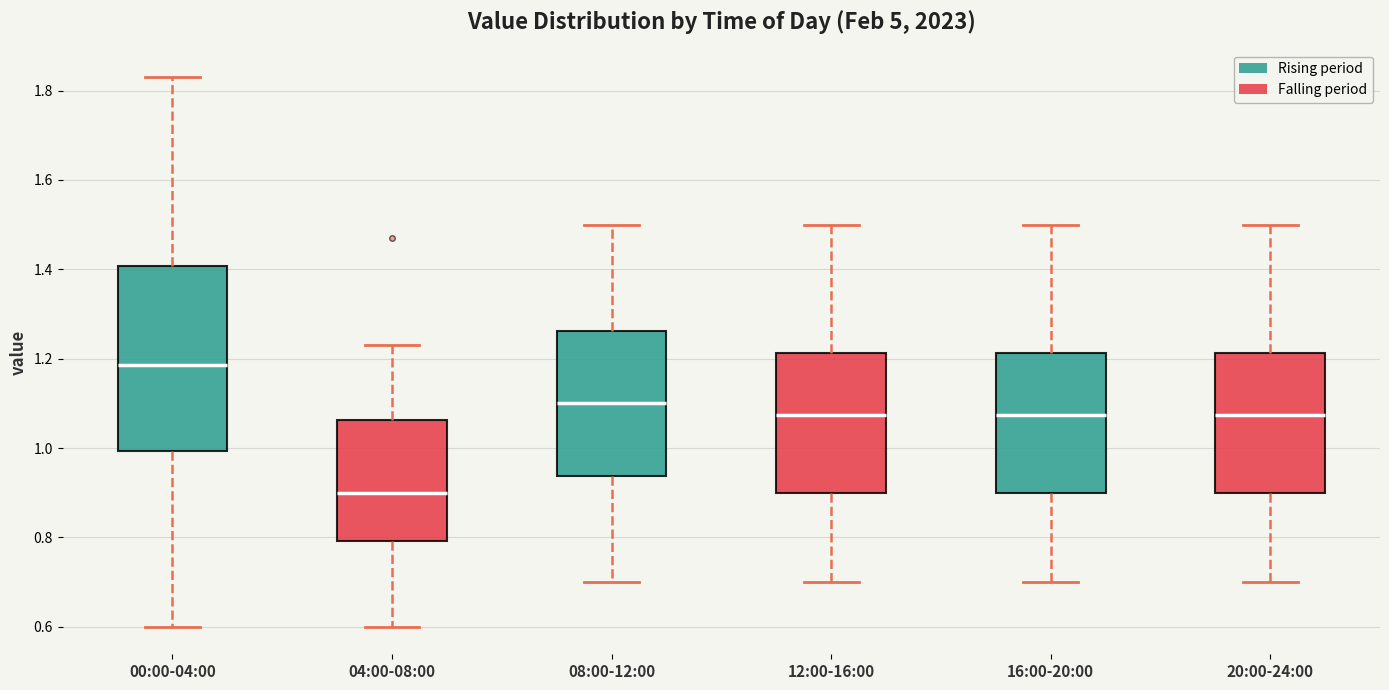

Reading left to right, transcribe this box plot: for each box, give where its median line is, the range the box spans, and where its two whiskers end, as read against the y-axis. The values are not printed on the chart, so give them approximately, as read against the axis.

00:00-04:00: median 1.18, box 1.00 to 1.40, whiskers 0.60 to 1.84
04:00-08:00: median 0.90, box 0.80 to 1.06, whiskers 0.60 to 1.24
08:00-12:00: median 1.10, box 0.94 to 1.26, whiskers 0.70 to 1.50
12:00-16:00: median 1.08, box 0.90 to 1.22, whiskers 0.70 to 1.50
16:00-20:00: median 1.08, box 0.90 to 1.22, whiskers 0.70 to 1.50
20:00-24:00: median 1.08, box 0.90 to 1.22, whiskers 0.70 to 1.50